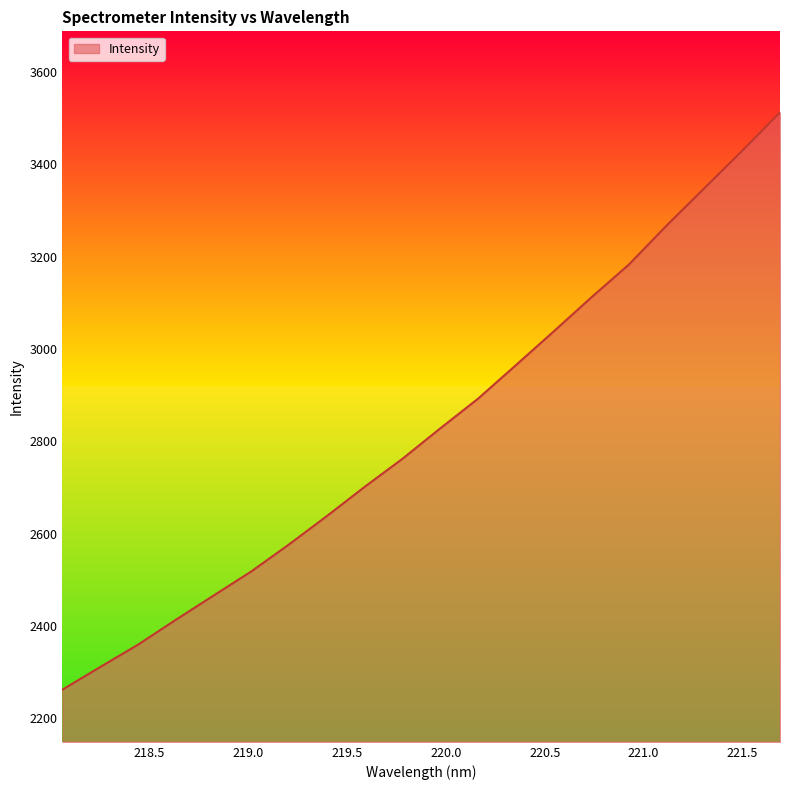

What is the difference between the maximum and minimum values?

1251.0